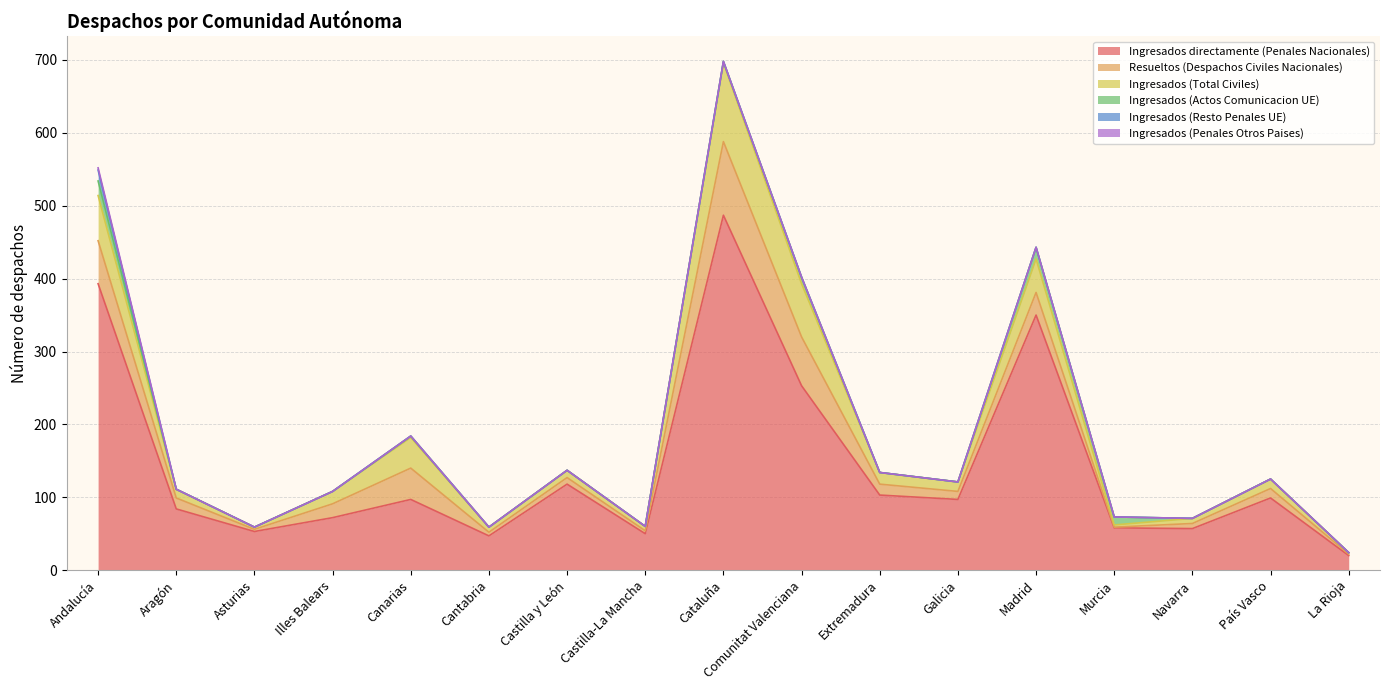

List the labels in order of Ingresados (Resto Penales UE) value, smallest first.

Aragón, Asturias, Illes Balears, Canarias, Cantabria, Castilla y León, Castilla-La Mancha, Cataluña, Comunitat Valenciana, Extremadura, Galicia, Madrid, Murcia, Navarra, País Vasco, La Rioja, Andalucía